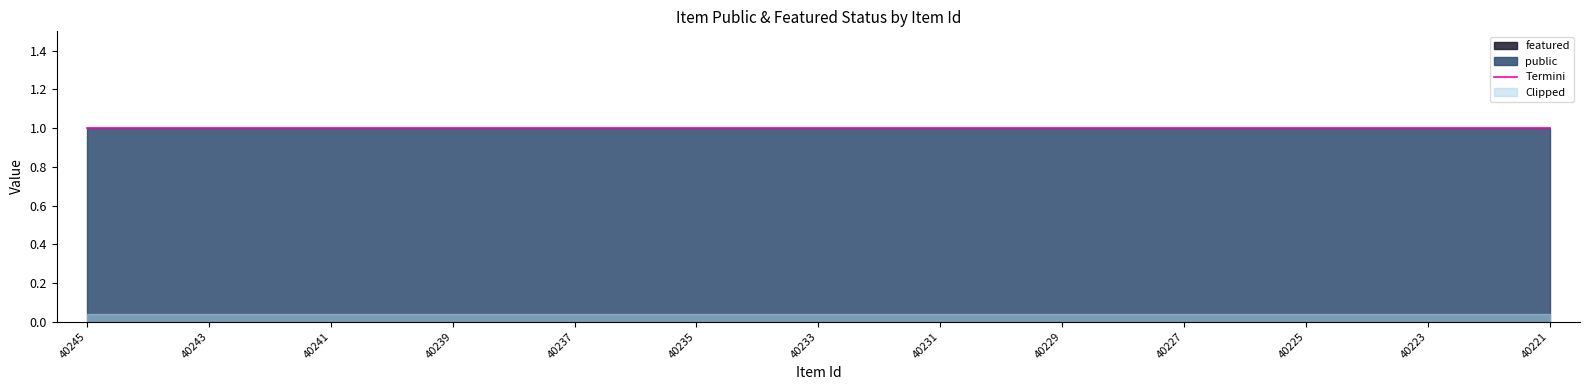

What value does the public series have at 40224?

1